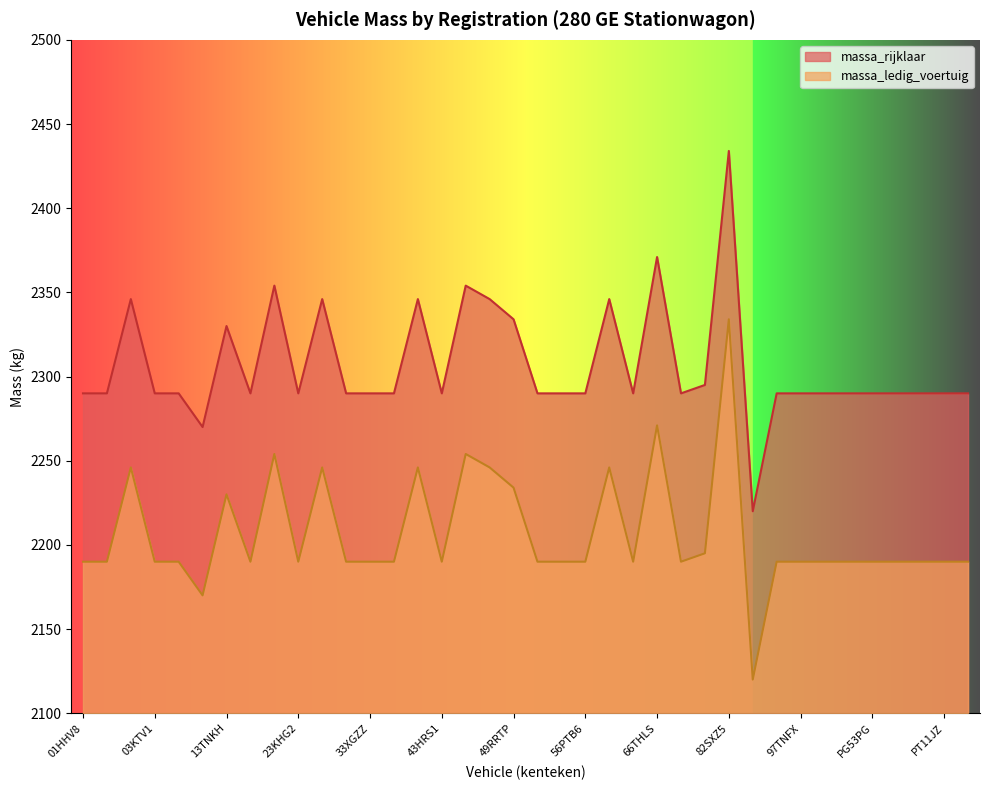

What is the difference between the highest and lowest values at 33XGZZ?

100